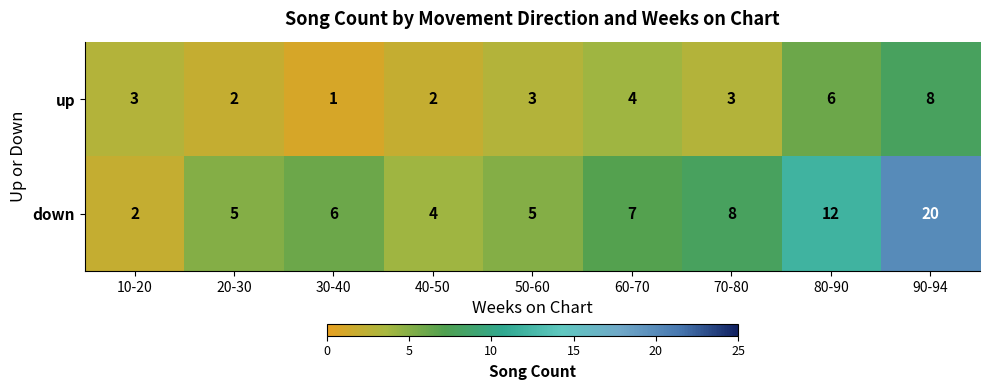

Where is up nearest to the value 4?

60-70